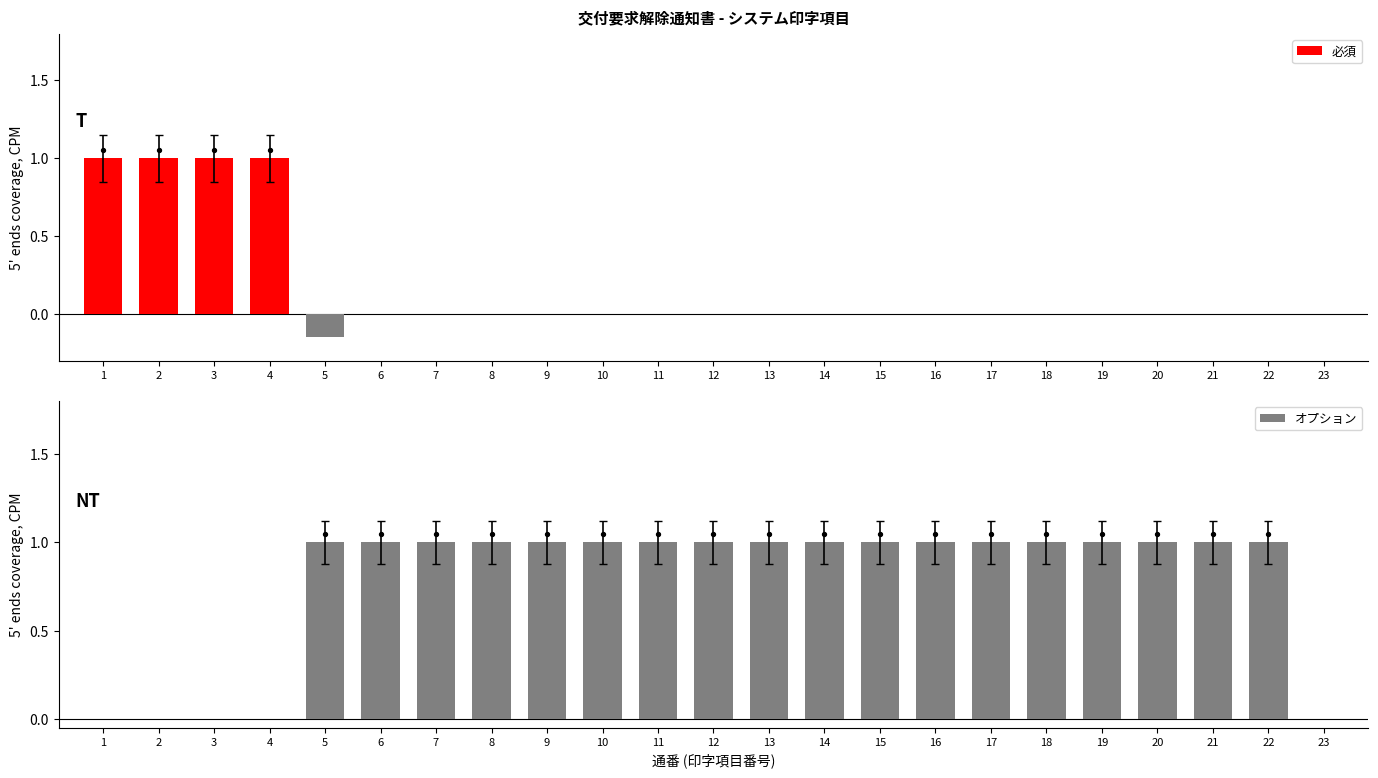

At which category is the sum across all series the highest?

1